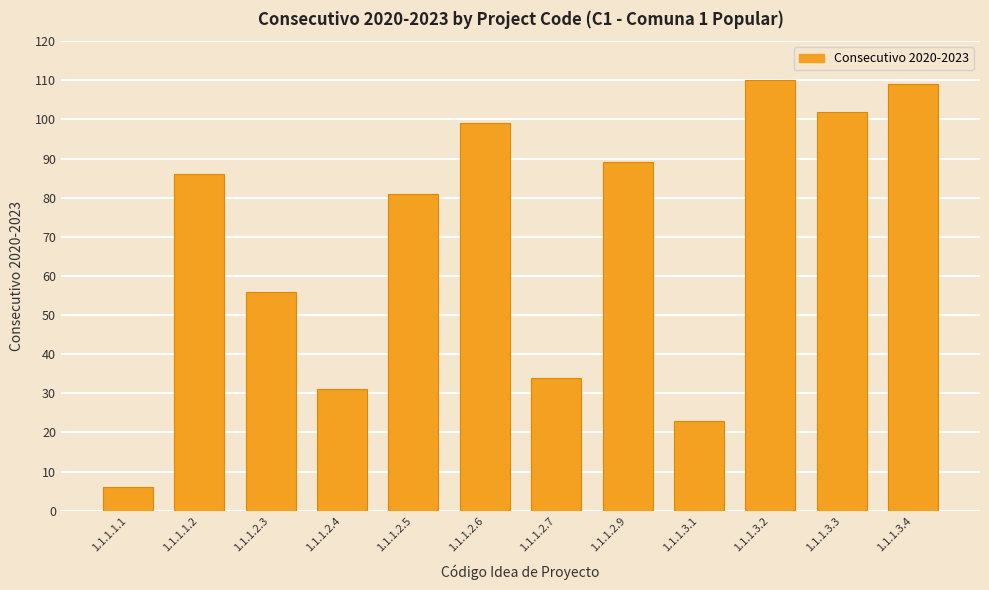

What is the minimum value shown in the chart?

6